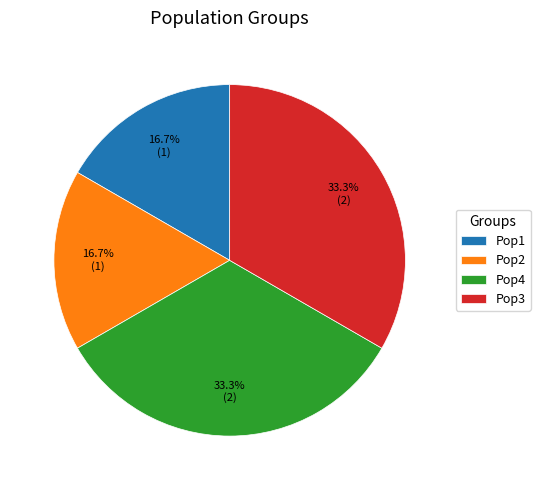

How many segments does this pie chart have?

4